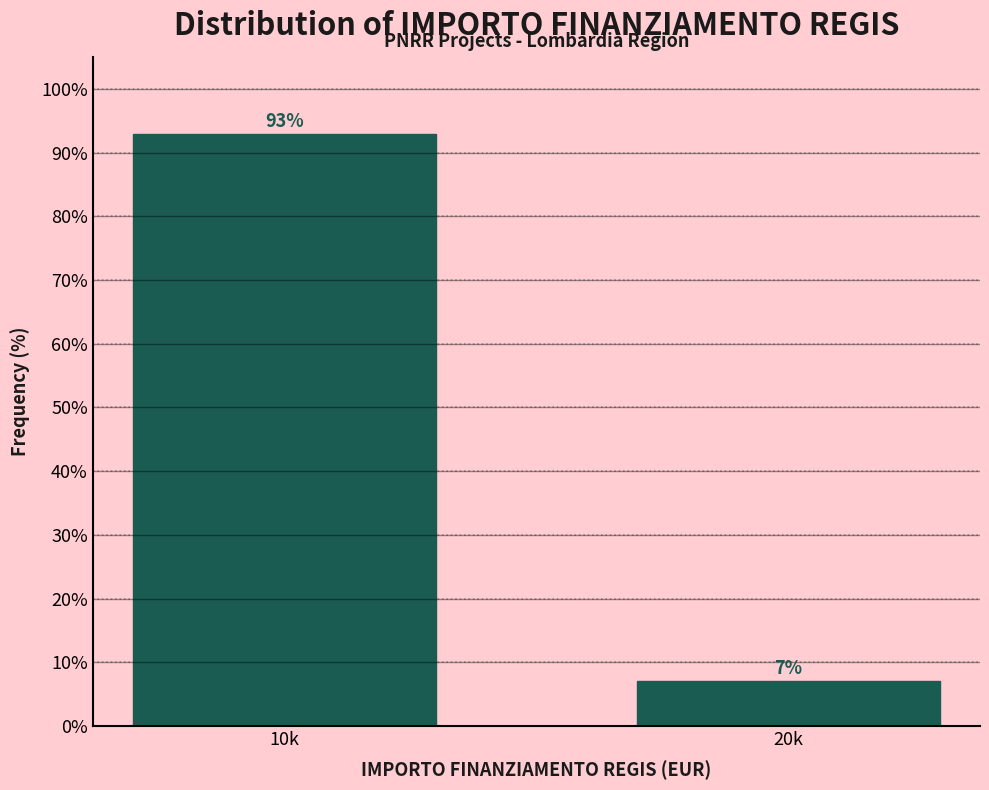

True or false: the data shows 128.0 at 10k.

False